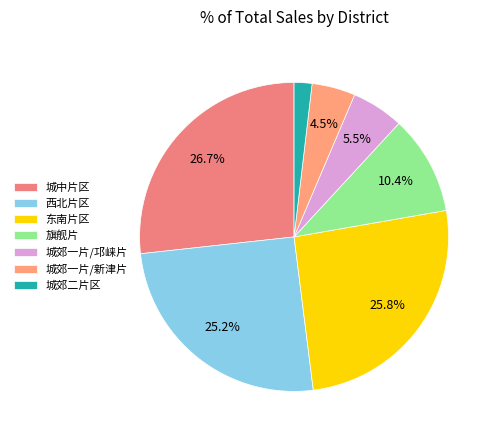

To the nearest percent, what is the difference between the 城中片区 and 东南片区 slice percentages?

1%